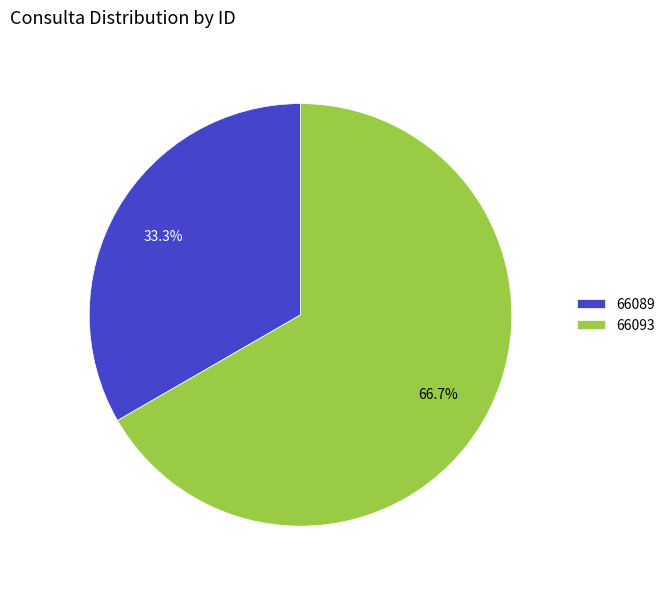

To the nearest percent, what is the average slice percentage?

50%